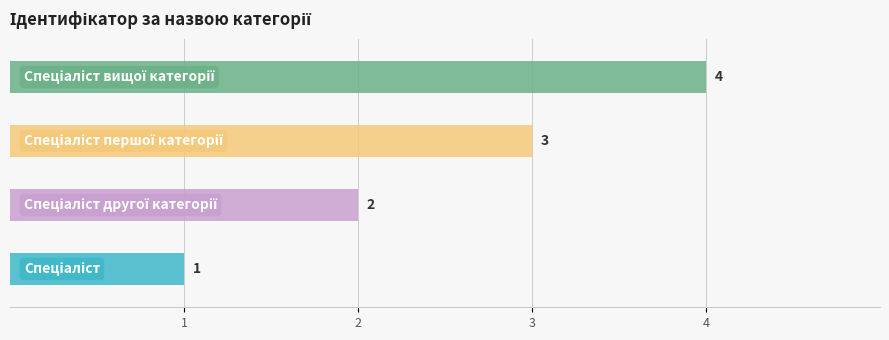

How many bars are there in total?

4